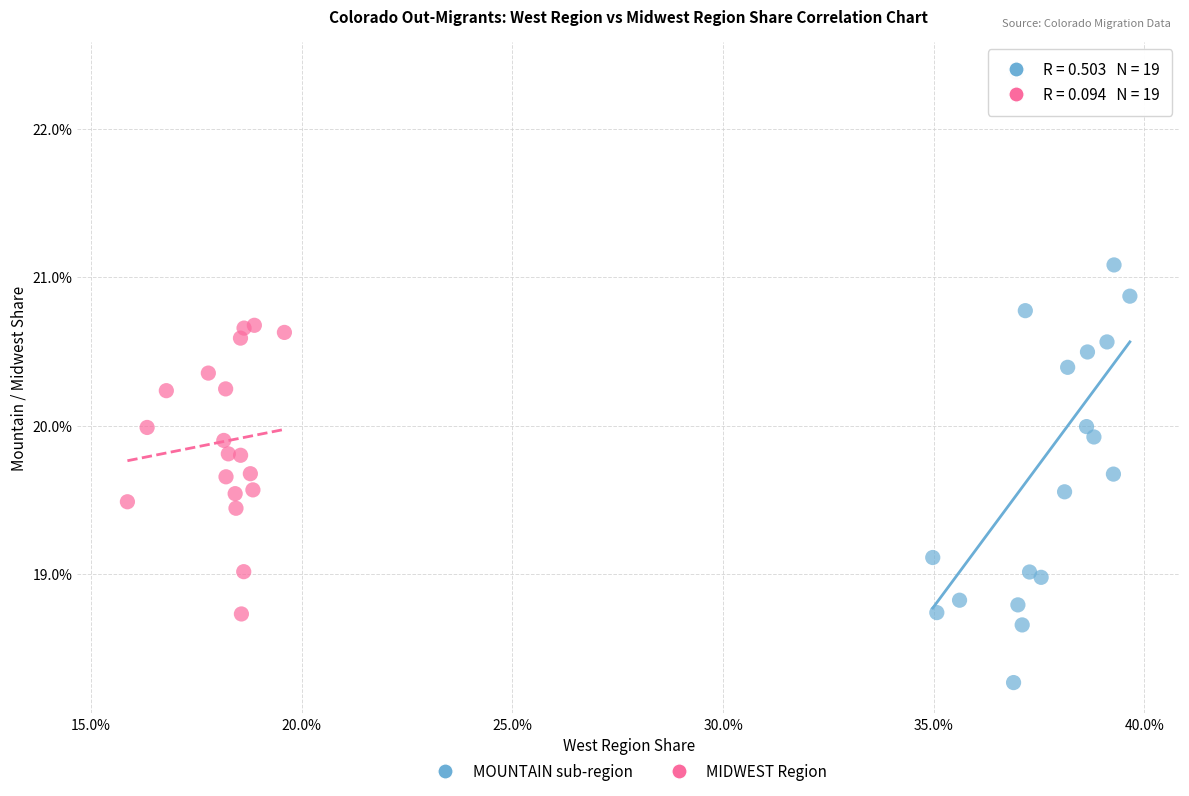

What are all the series names shown in the legend?

MOUNTAIN sub-region, MIDWEST Region